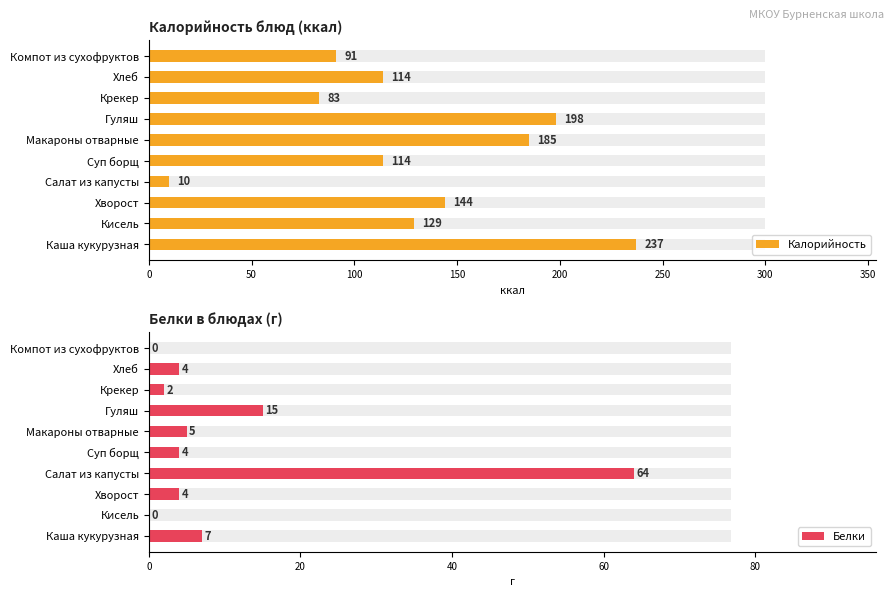

Reading right to left, transcribe all the data shown in this chart.

Калорийность: 91	114	83	198	185	114	10	144	129	237
Белки: 0	4	2	15	5	4	64	4	0	7